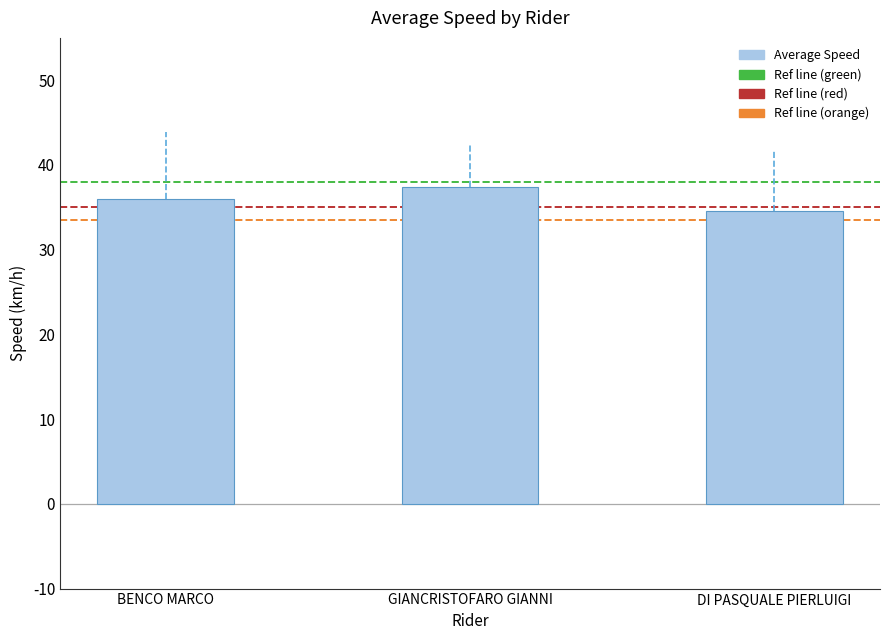

Rank the categories by value from lowest to highest.

DI PASQUALE PIERLUIGI, BENCO MARCO, GIANCRISTOFARO GIANNI